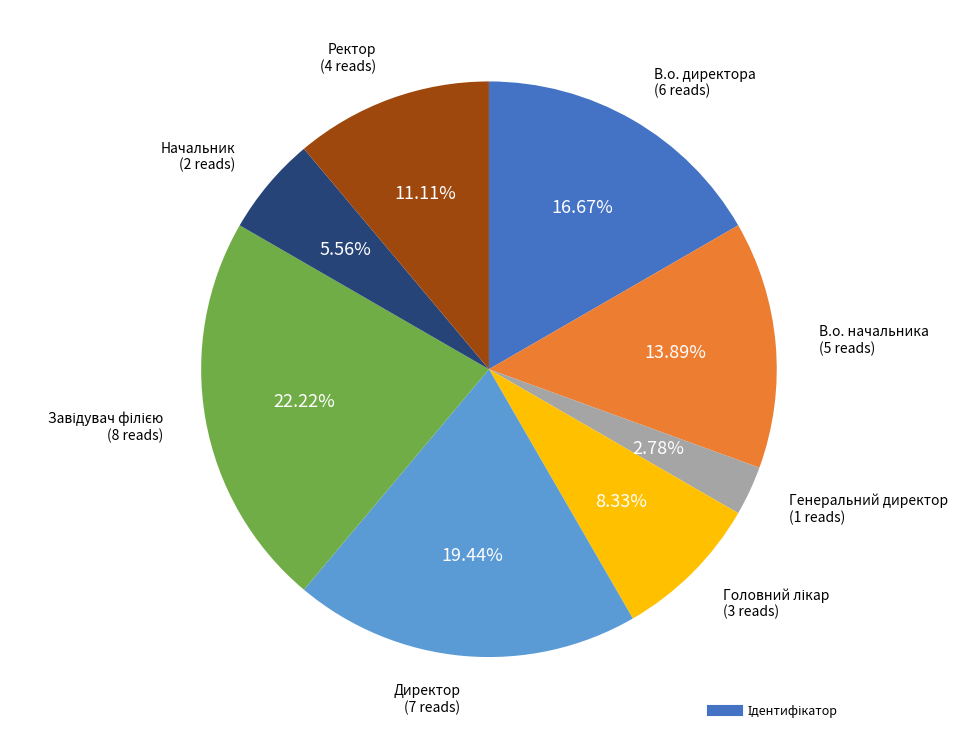

Is there any slice that represents more than half of the pie?

No